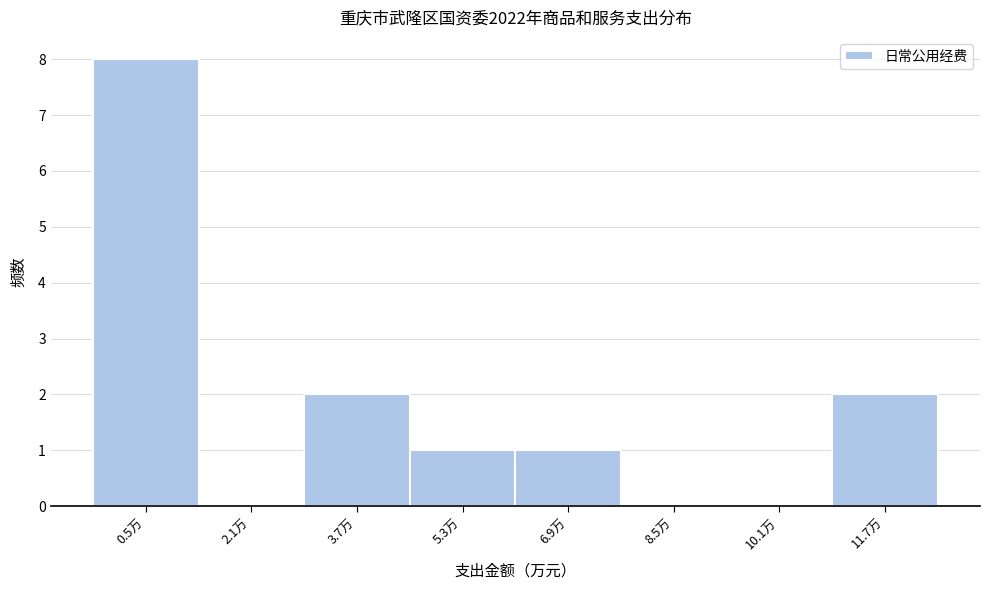

Reading left to right, what are all the values shown in this chart?

0.5万=8	2.1万=0	3.7万=2	5.3万=1	6.9万=1	8.5万=0	10.1万=0	11.7万=2